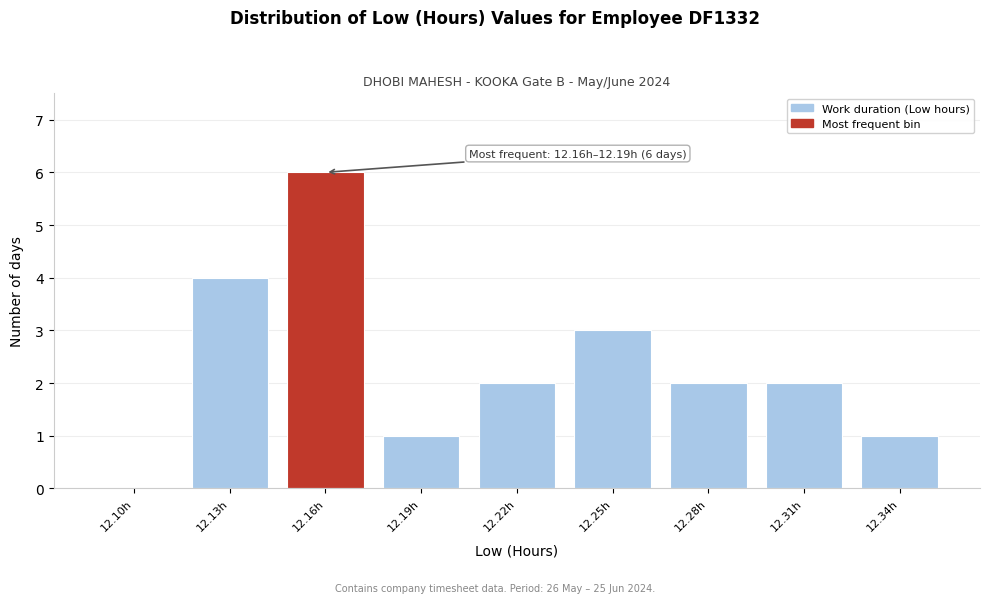

Reading left to right, what are all the values shown in this chart?

12.10h=0	12.13h=4	12.16h=6	12.19h=1	12.22h=2	12.25h=3	12.28h=2	12.31h=2	12.34h=1